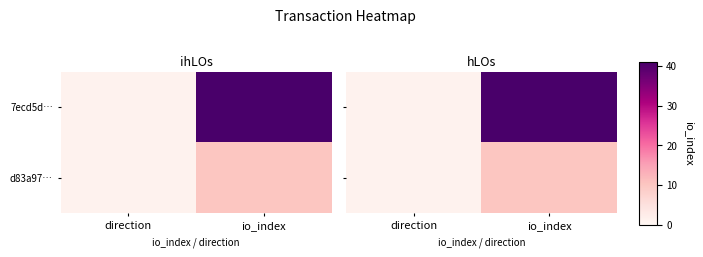

What is the average value of the d83a97… series?

6